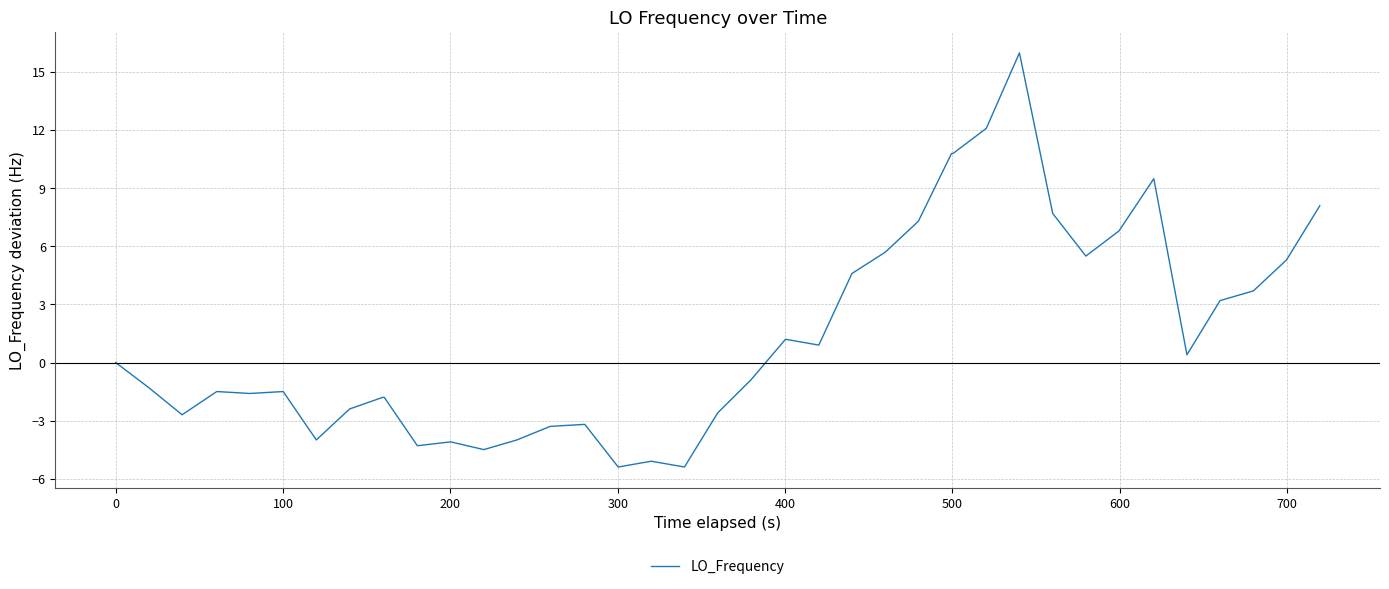

What is the maximum value shown in the chart?

16.0